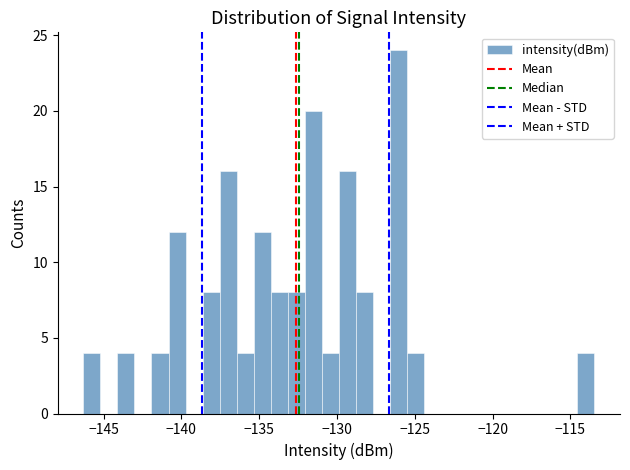

Around what value on the x-axis is the tallest bar? Give the approximate position of its centre, as read against the axis.

-126.0